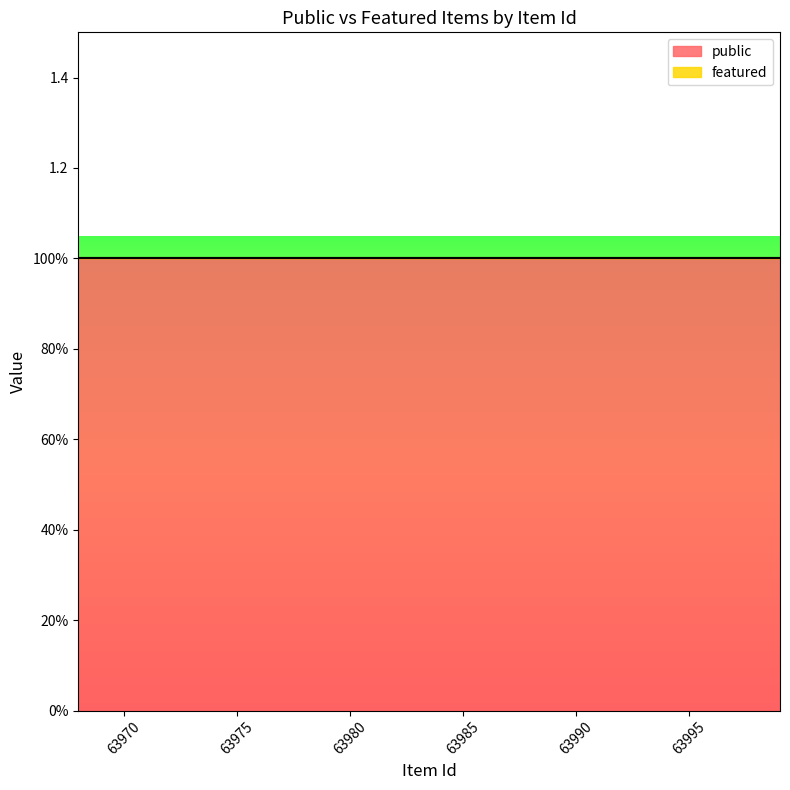

True or false: public has a value of 1 at 63978.

True